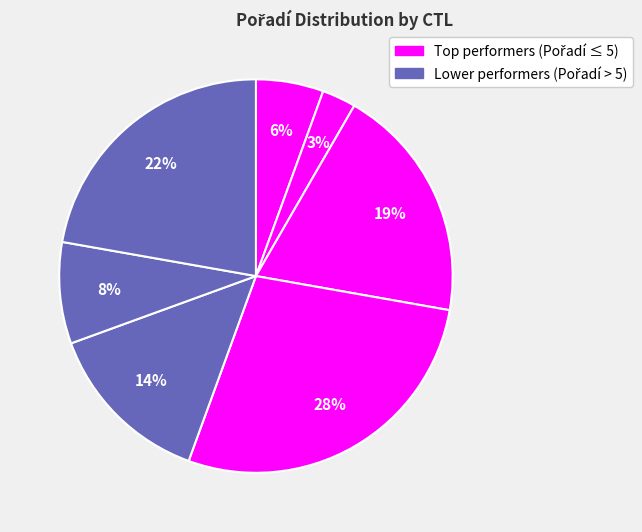

To the nearest percent, what is the difference between the largest and smallest slice percentages?

25%